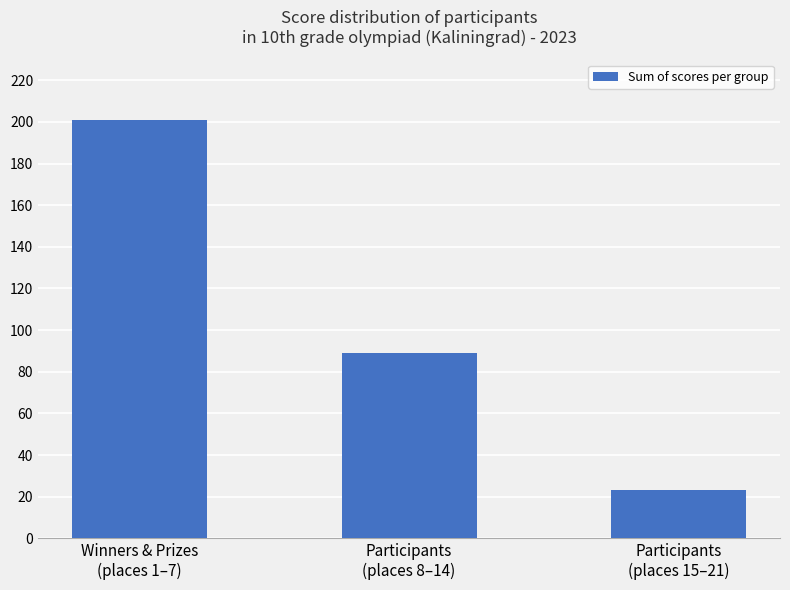

How many bars are there in total?

3